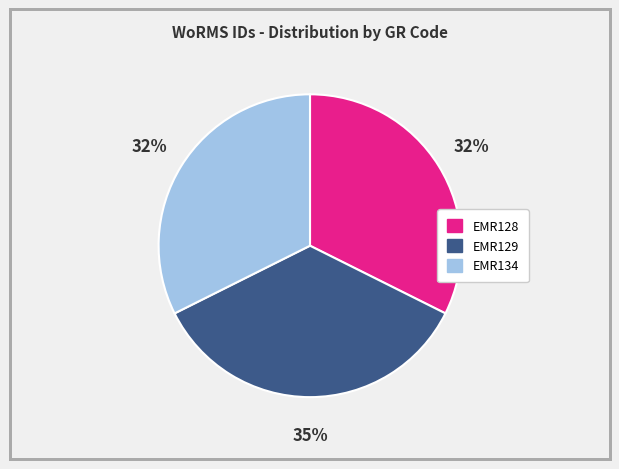

To the nearest percent, what is the combined percentage of EMR129 and EMR128?

68%